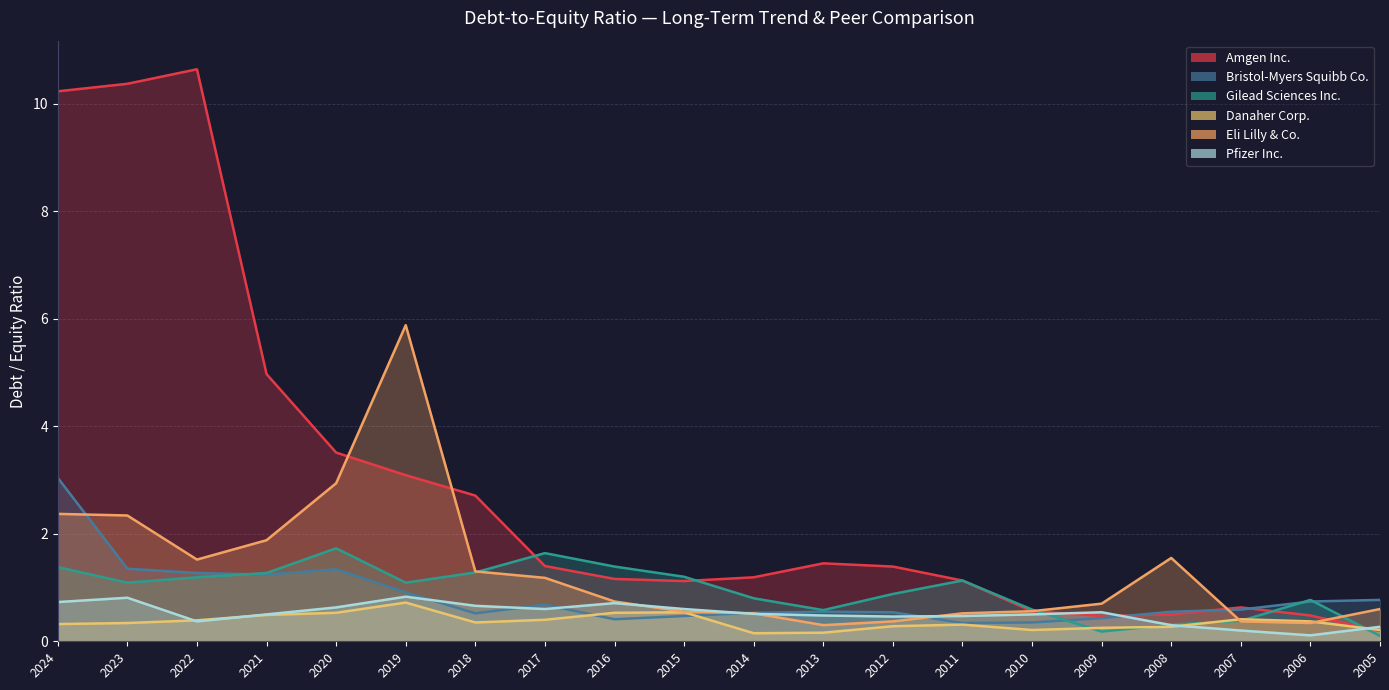

Which series has the largest total across all categories?

Amgen Inc.